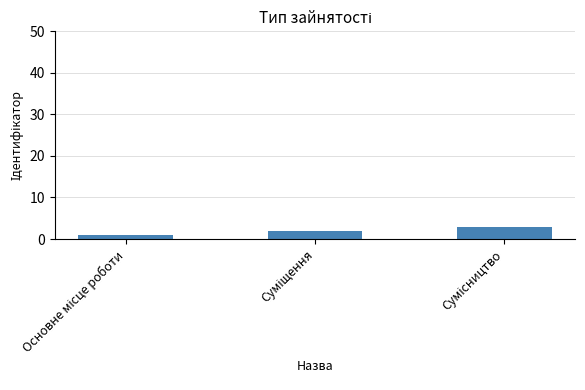

What is the maximum value shown in the chart?

3